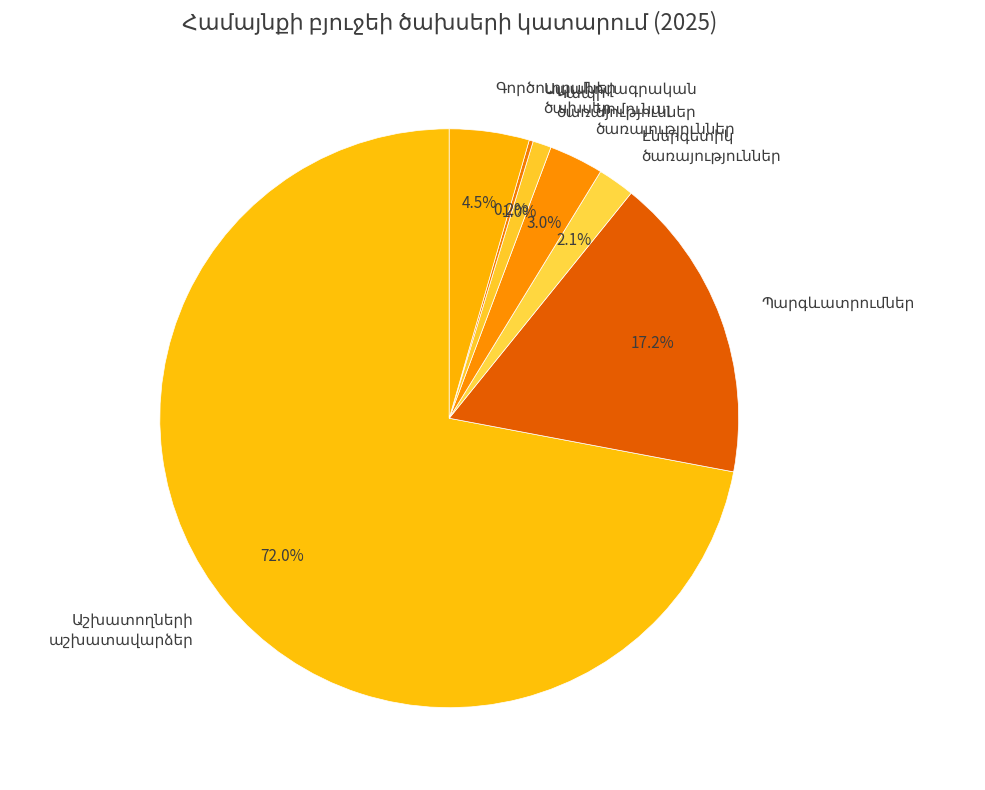

Is there a majority slice in this chart?

Yes